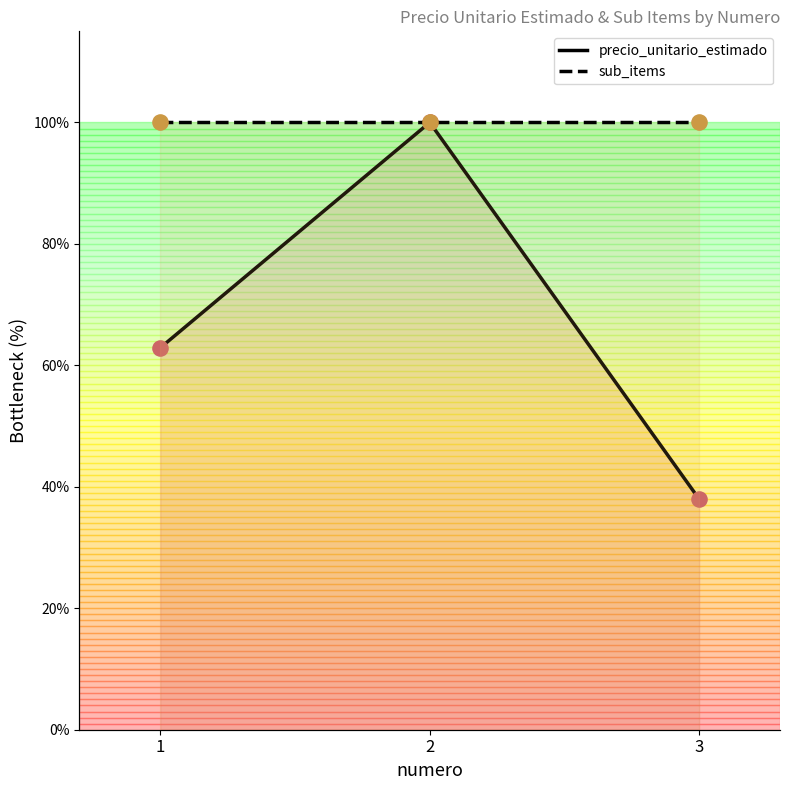

At how many categories does at least one series exceed 98?

3